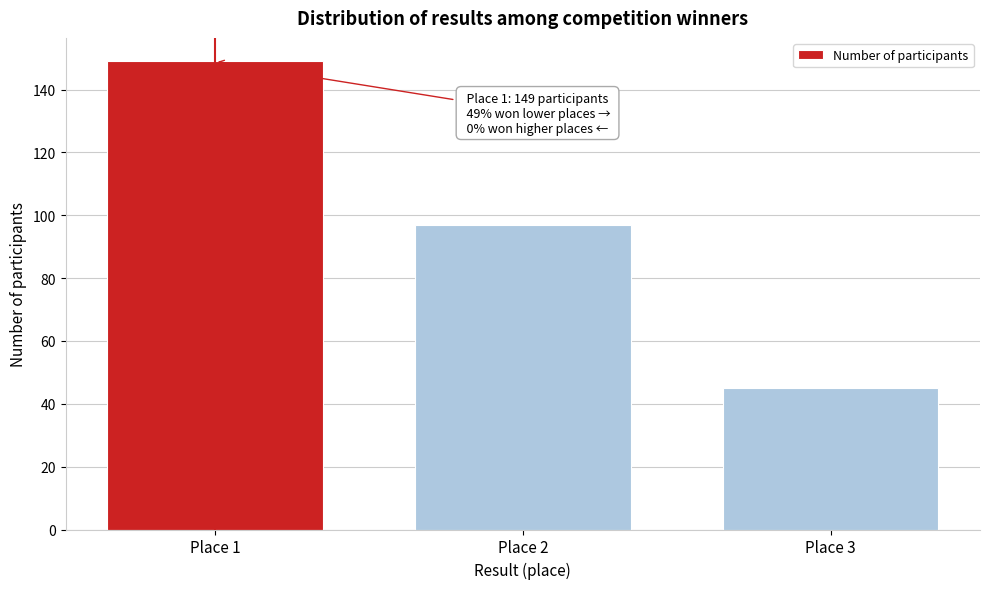

Reading left to right, extract all data points from this chart.

149	97	45